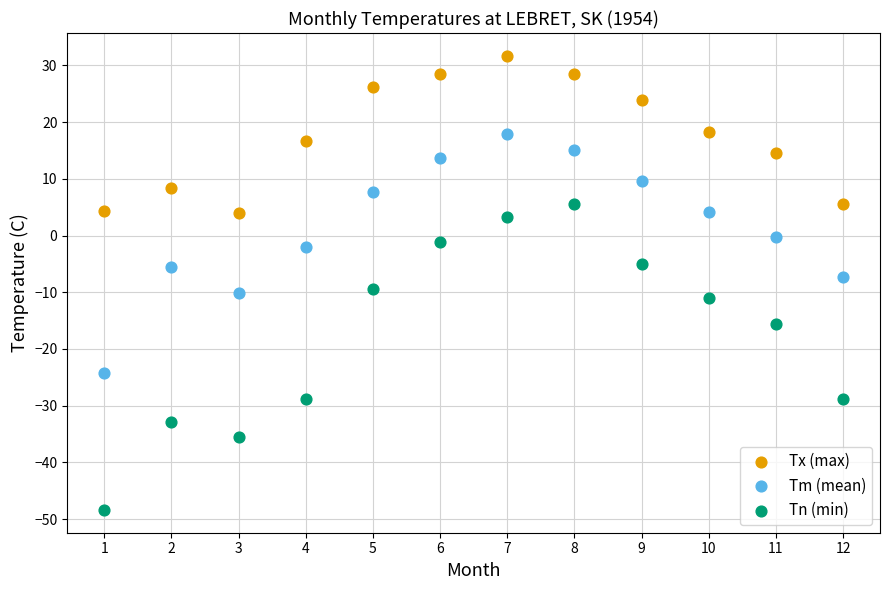

Which series has the largest Y range (max minus min)?

Tn (min)